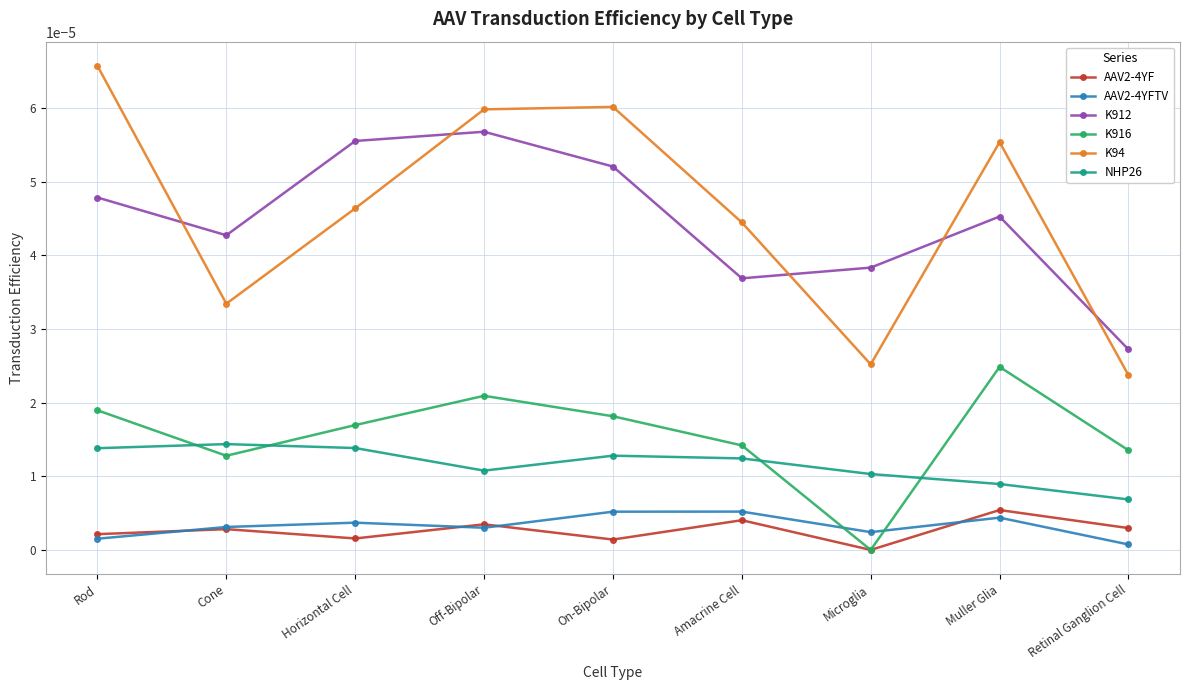

Is the value of K912 at Cone greater than the value of K94 at Amacrine Cell?

No